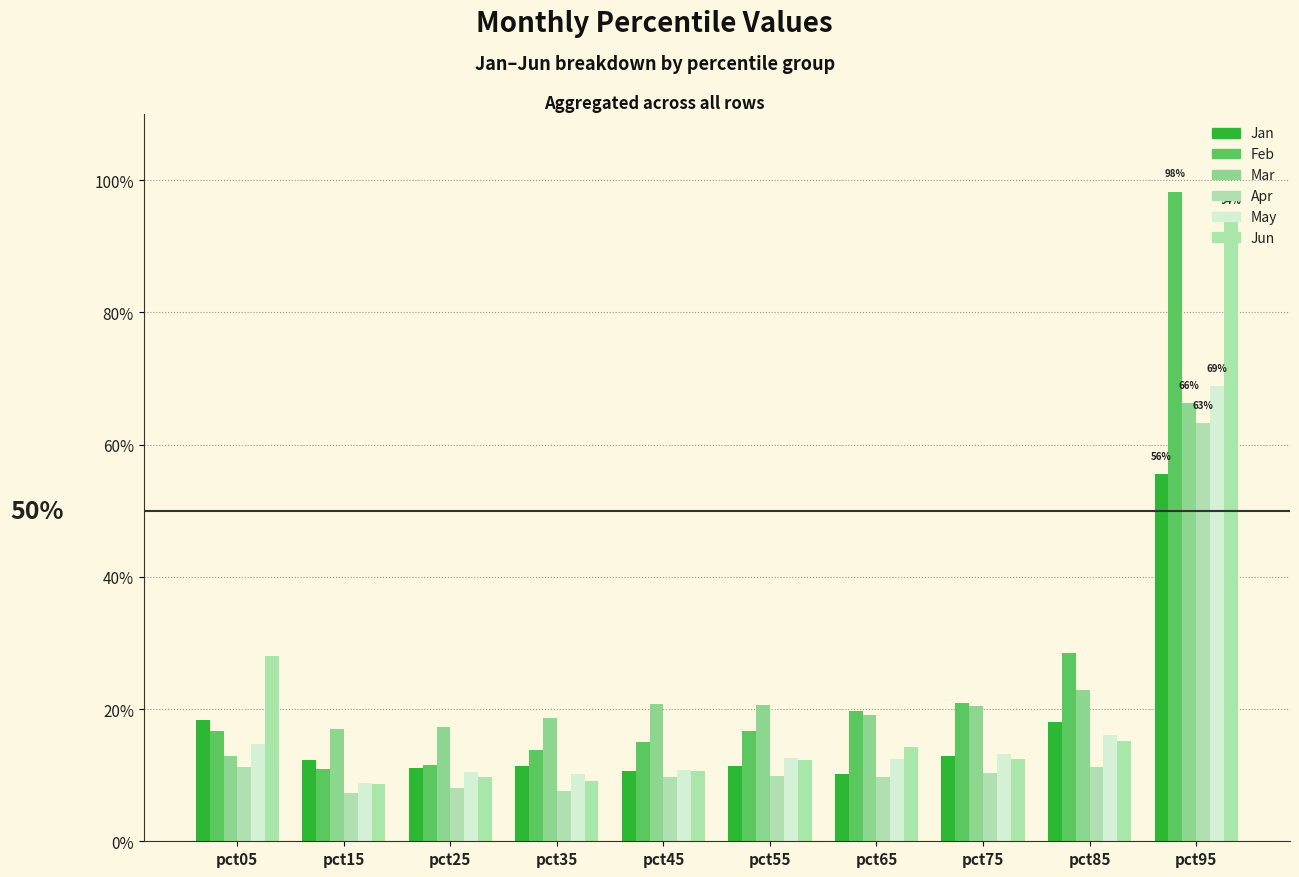

Are the bars grouped side by side (vs. stacked)?

Yes